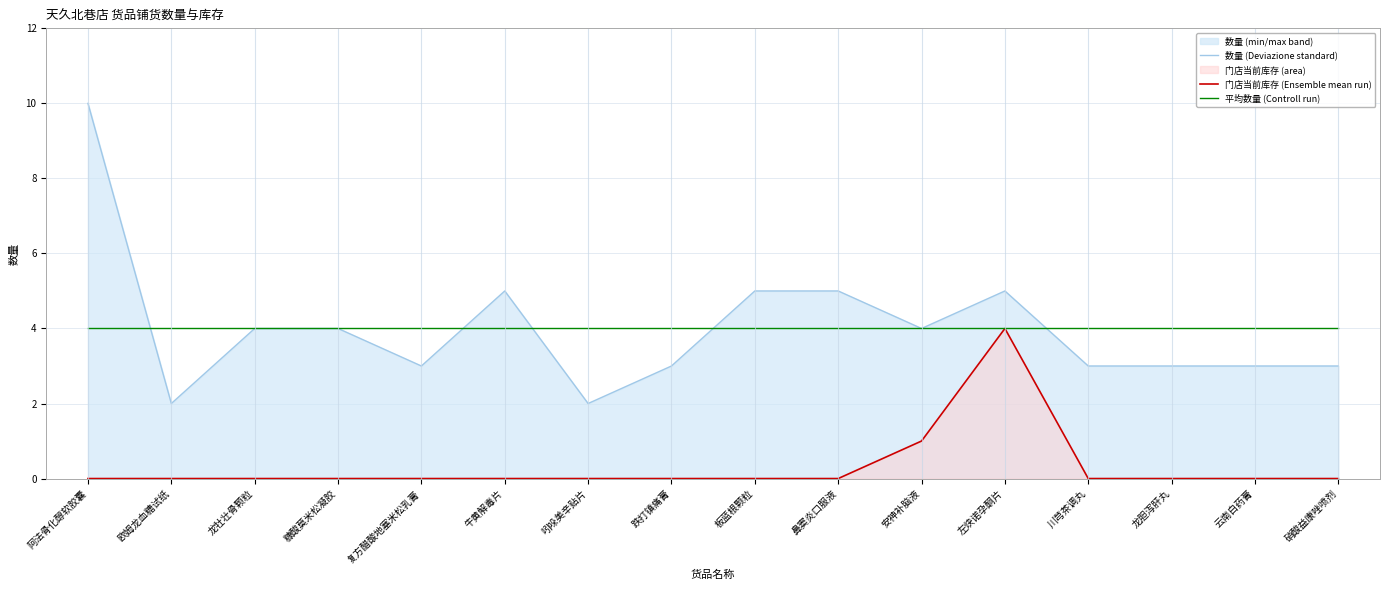

Reading left to right, extract all data points from this chart.

数量 (Deviazione standard): 阿法骨化醇软胶囊=10	欧姆龙血糖试纸=2	龙牡壮骨颗粒=4	糠酸莫米松凝胶=4	复方醋酸地塞米松乳膏=3	牛黄解毒片=5	吲哚美辛贴片=2	跌打镇痛膏=3	板蓝根颗粒=5	鼻窦炎口服液=5	安神补脑液=4	左炔诺孕酮片=5	川芎茶调丸=3	龙胆泻肝丸=3	云南白药膏=3	硝酸益康唑喷剂=3
门店当前库存 (Ensemble mean run): 阿法骨化醇软胶囊=0	欧姆龙血糖试纸=0	龙牡壮骨颗粒=0	糠酸莫米松凝胶=0	复方醋酸地塞米松乳膏=0	牛黄解毒片=0	吲哚美辛贴片=0	跌打镇痛膏=0	板蓝根颗粒=0	鼻窦炎口服液=0	安神补脑液=1	左炔诺孕酮片=4	川芎茶调丸=0	龙胆泻肝丸=0	云南白药膏=0	硝酸益康唑喷剂=0
平均数量 (Controll run): 阿法骨化醇软胶囊=4	欧姆龙血糖试纸=4	龙牡壮骨颗粒=4	糠酸莫米松凝胶=4	复方醋酸地塞米松乳膏=4	牛黄解毒片=4	吲哚美辛贴片=4	跌打镇痛膏=4	板蓝根颗粒=4	鼻窦炎口服液=4	安神补脑液=4	左炔诺孕酮片=4	川芎茶调丸=4	龙胆泻肝丸=4	云南白药膏=4	硝酸益康唑喷剂=4